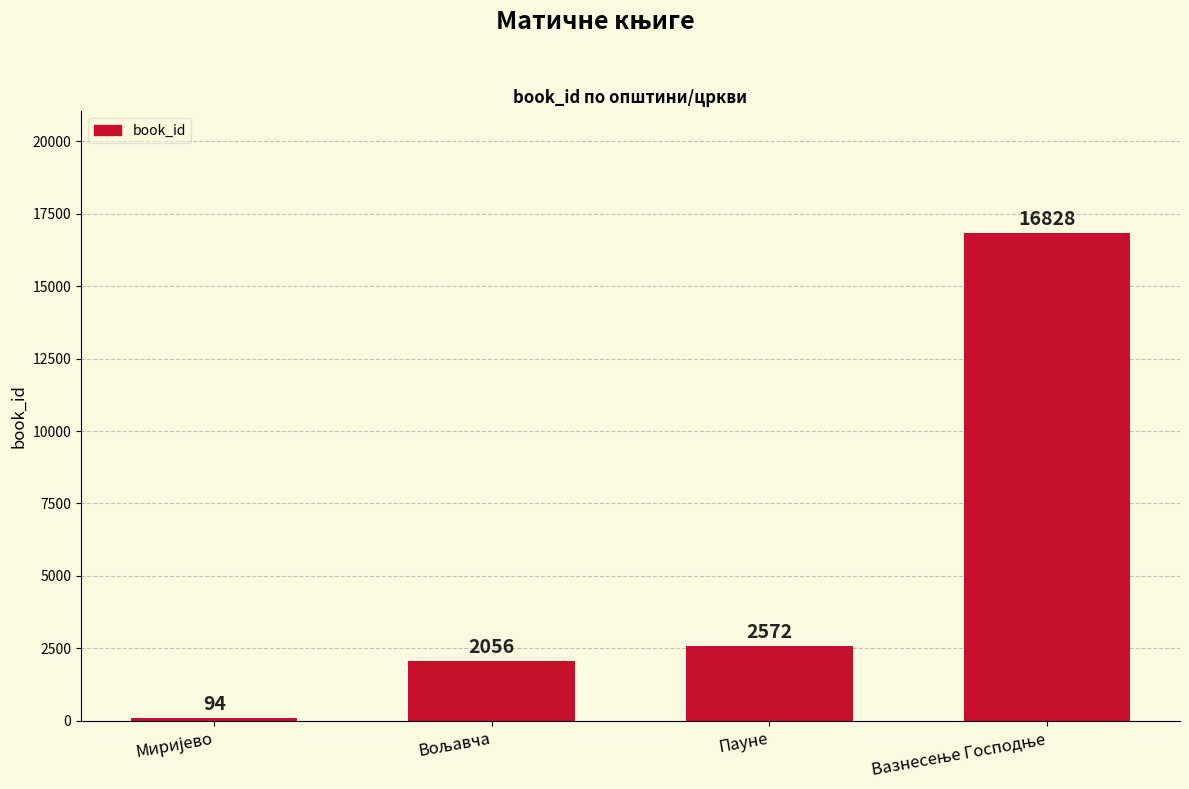

What is the difference between the maximum and minimum values?

16734